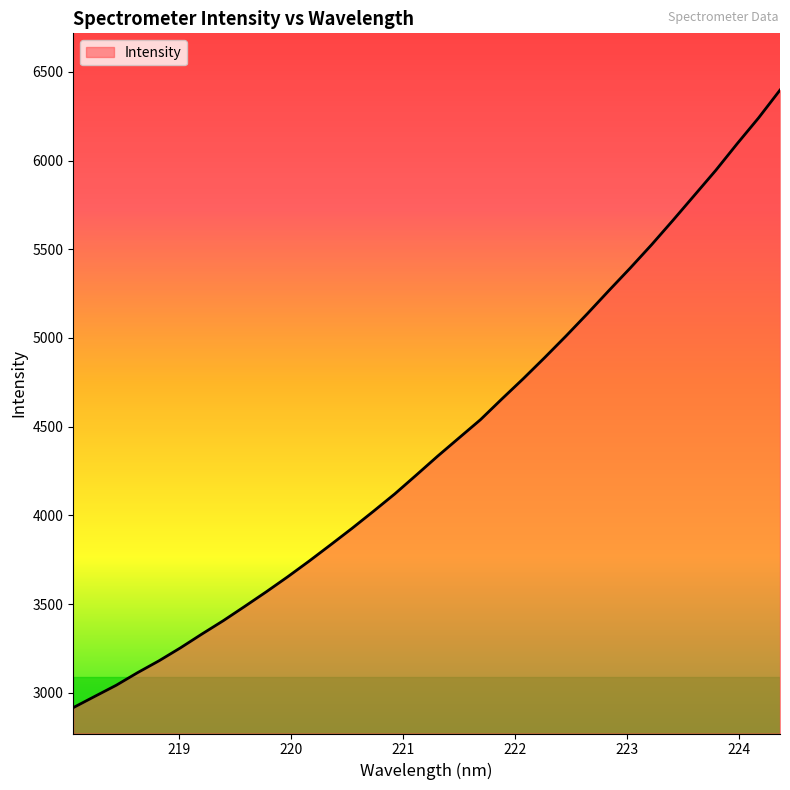

What is the maximum value shown in the chart?

6397.1